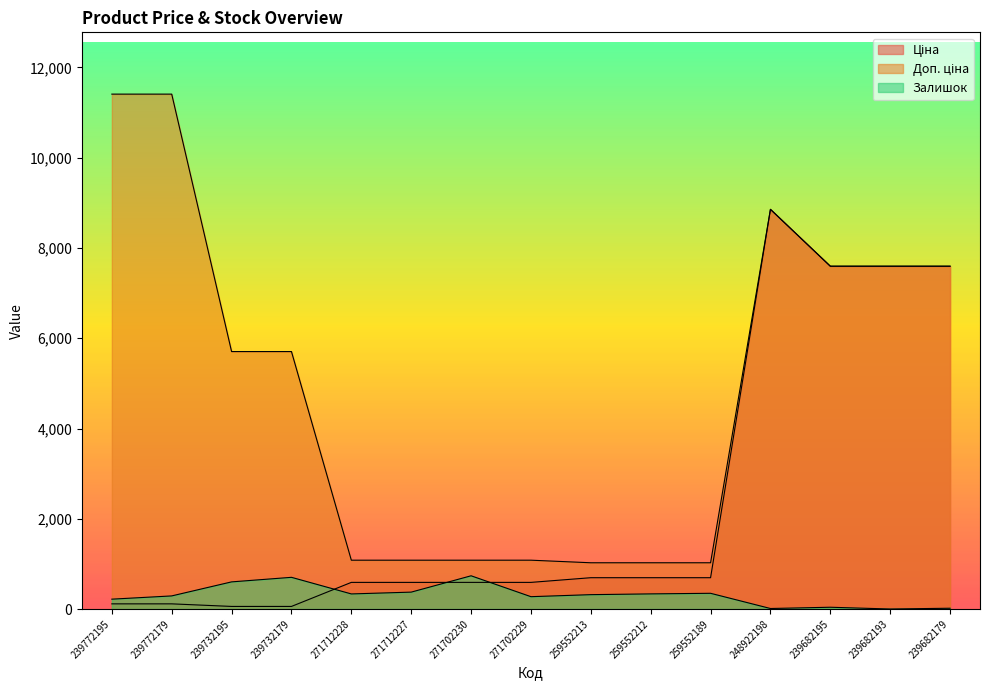

True or false: Залишок and Доп. ціна intersect in this chart.

False